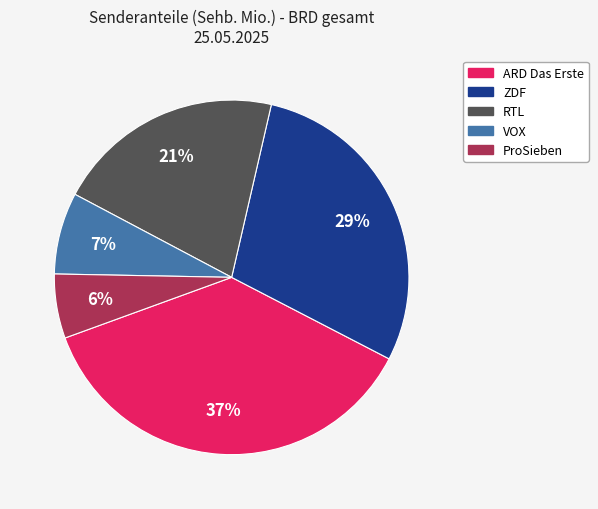

Is there a majority slice in this chart?

No